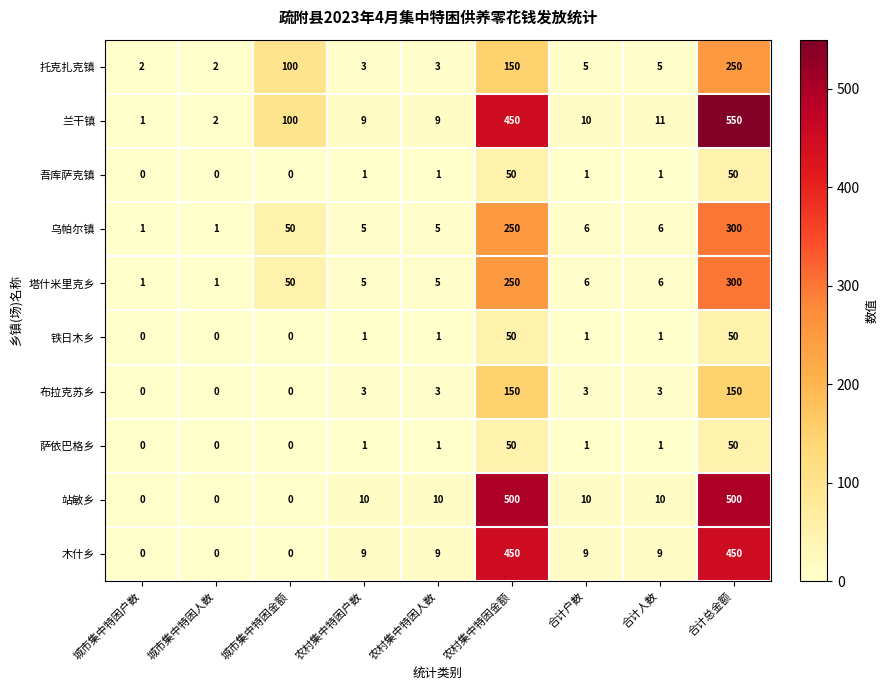

What is the difference between the maximum and minimum values in the 布拉克苏乡 series?

150